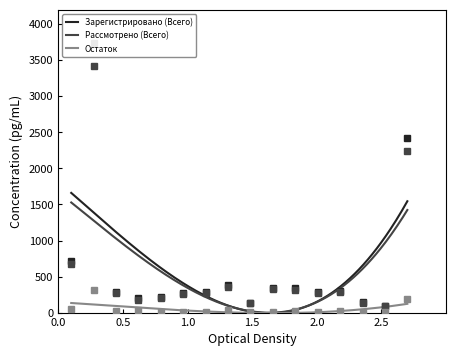

How many data points in Зарегистрировано (Всего) are above 290?

7